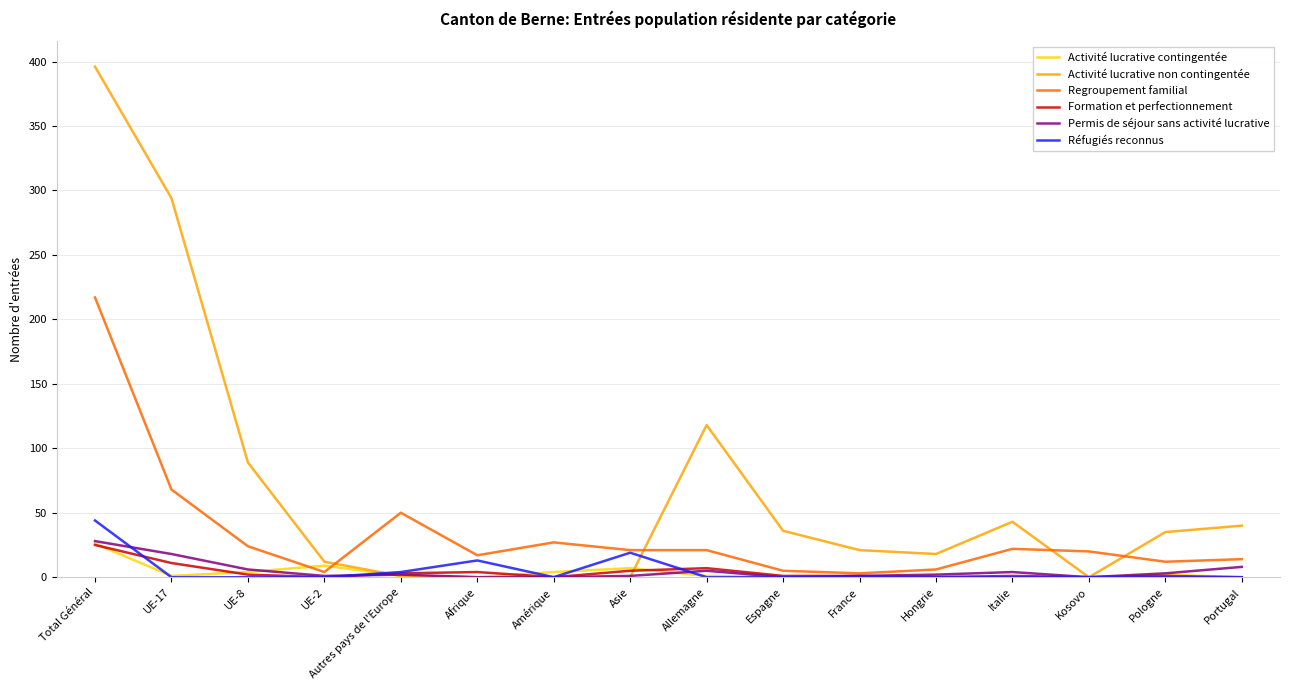

What is the greatest value displayed?

396